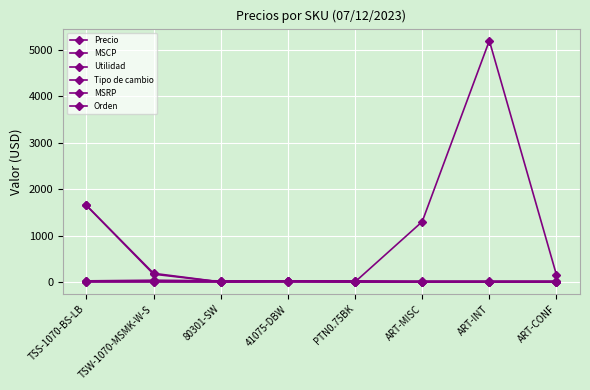

Where is MSRP nearest to the value 0?

TSS-1070-BS-LB